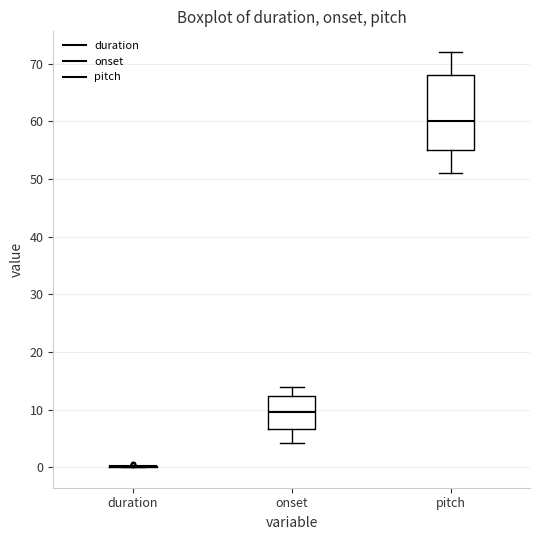

Reading left to right, transcribe this box plot: for each box, give where its median line is, the range the box spans, and where its two whiskers end, as read against the y-axis. The values are not printed on the chart, so give them approximately, as read against the axis.

duration: box collapsed to a line at 0, whiskers 0 to 0
onset: median 10, box 7 to 12, whiskers 4 to 14
pitch: median 60, box 55 to 68, whiskers 51 to 72